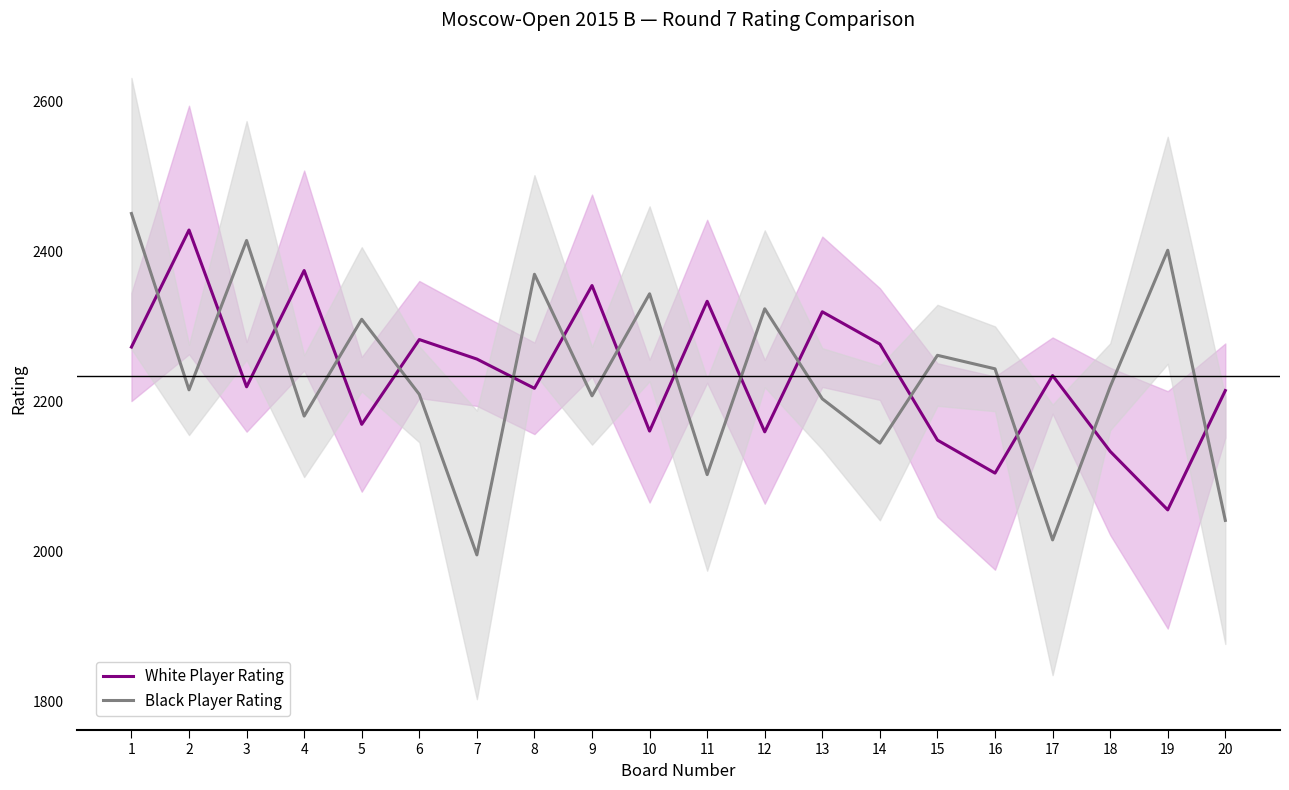

What is the difference between the Black Player Rating values at 3 and 7?

419